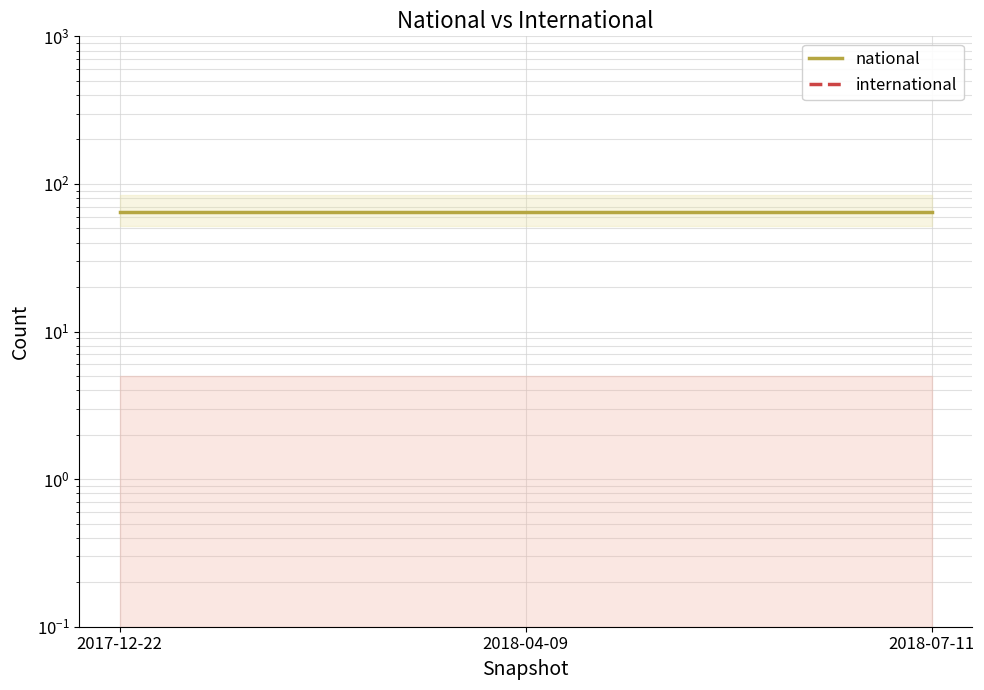

Which label corresponds to the largest value in the chart?

2017-12-22